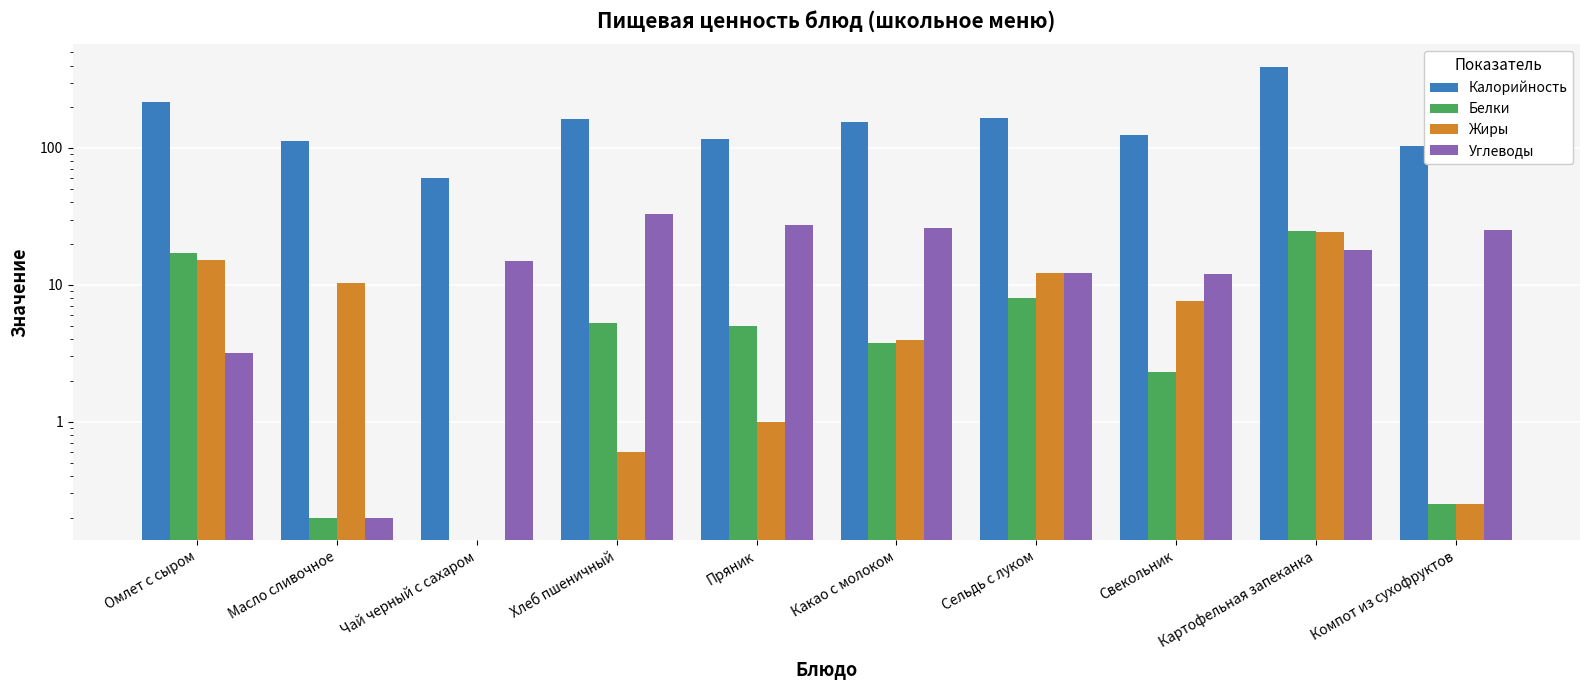

What is the sum of all Белки values?

66.8